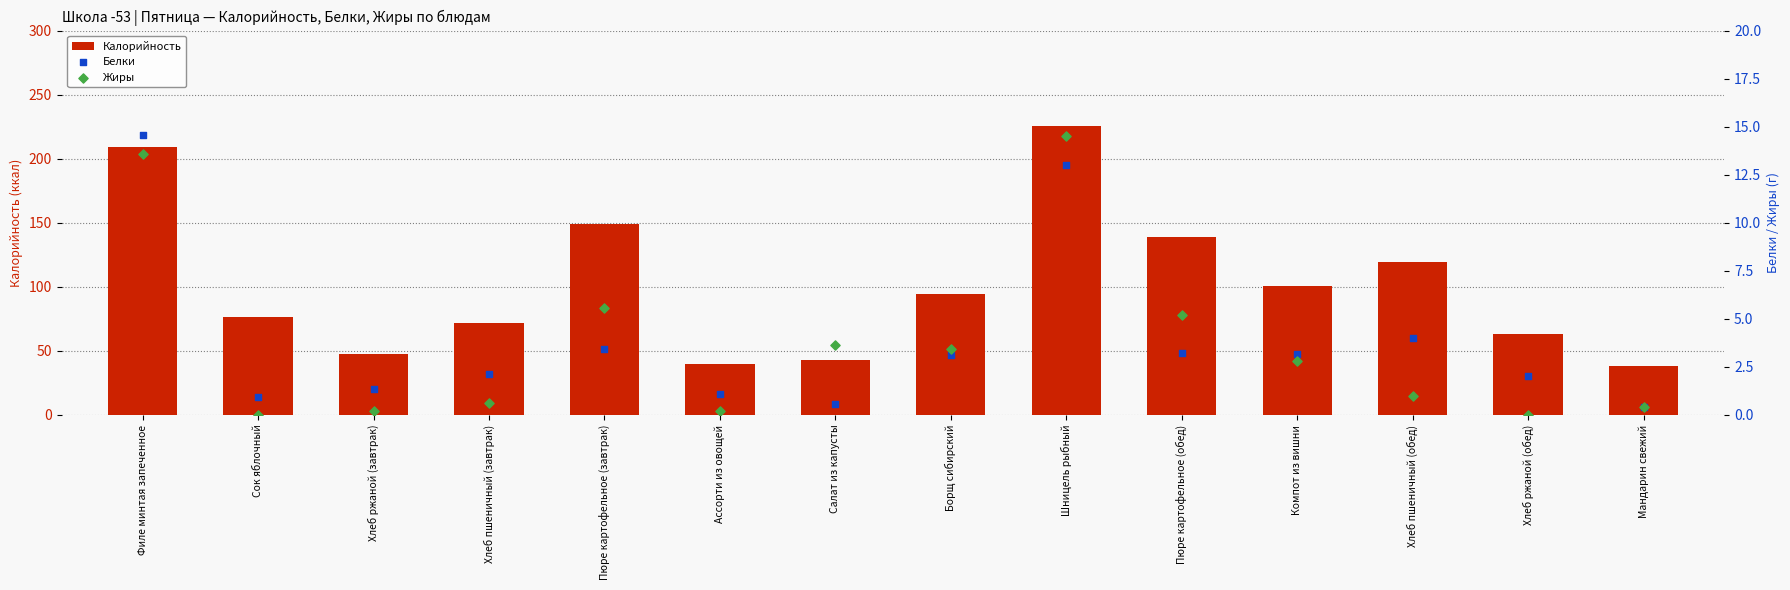

What is the total value across all series at Хлеб ржаной (обед)?

65.0